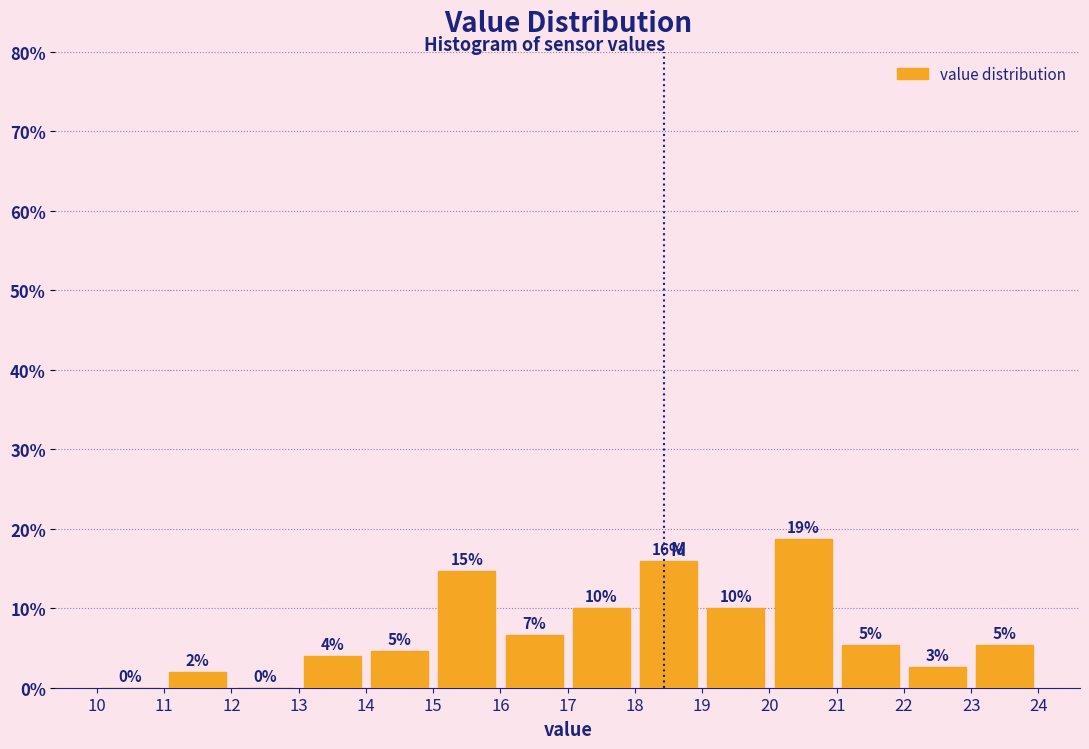

Which range on the x-axis has the tallest bar?

20 to 21